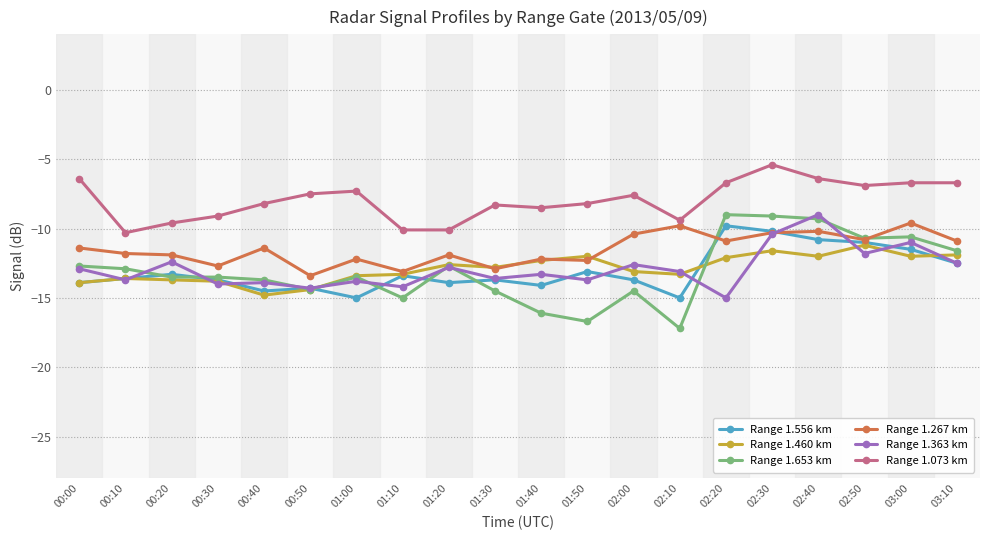

What position from the left is 01:20?

9